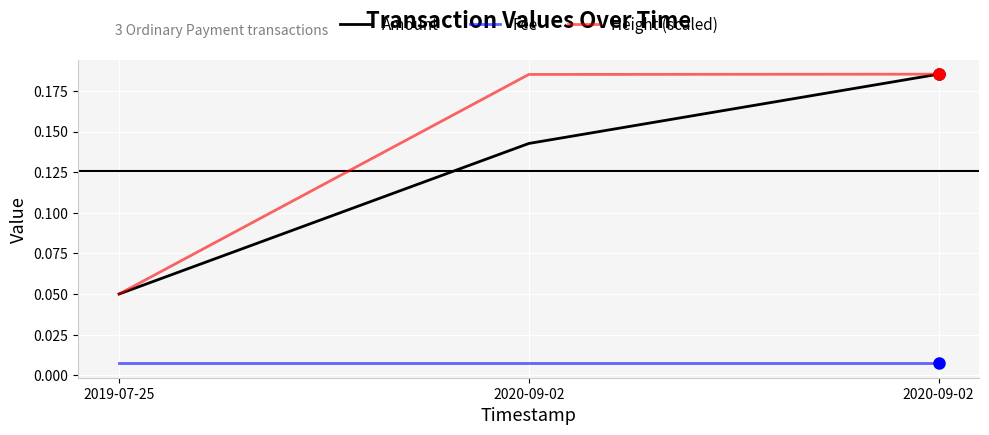

What is the total value across all series at 2020-09-02?

0.3